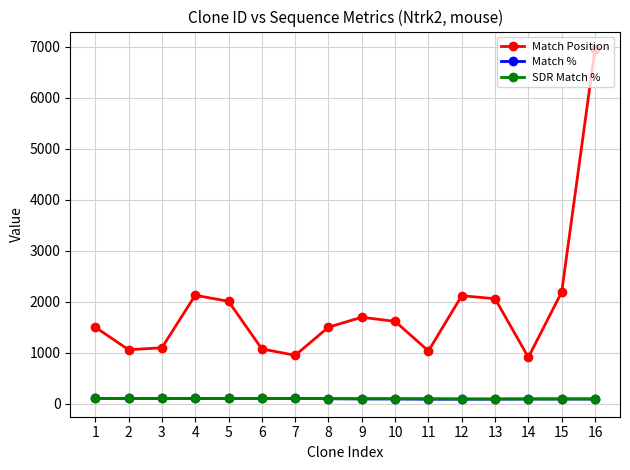

What are all the series names shown in the legend?

Match Position, Match %, SDR Match %